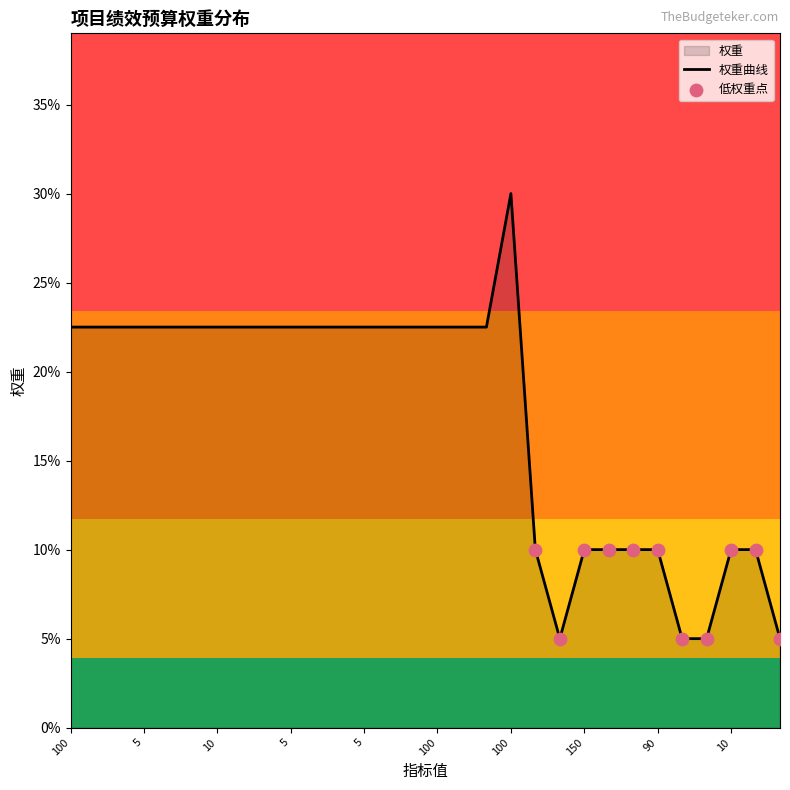

Which has a higher value, 100 or 100?

100